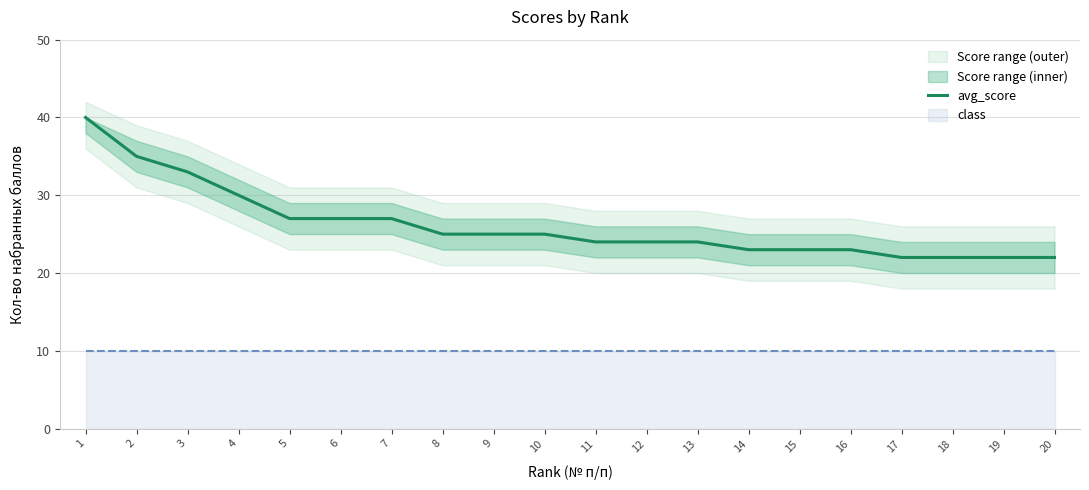

What is the sum of the values at 12 and 10?

49